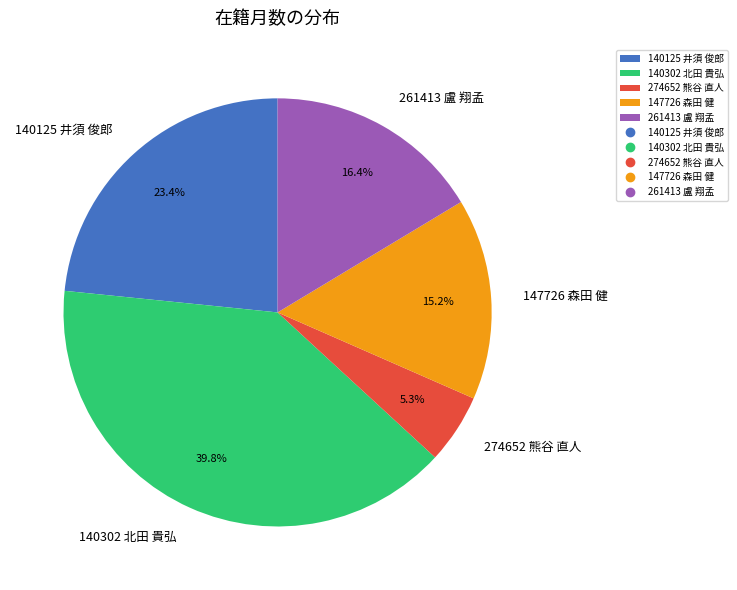

Approximately how many times larger is the value at 140125 井須 俊郎 compared to 261413 盧 翔孟?

1.4